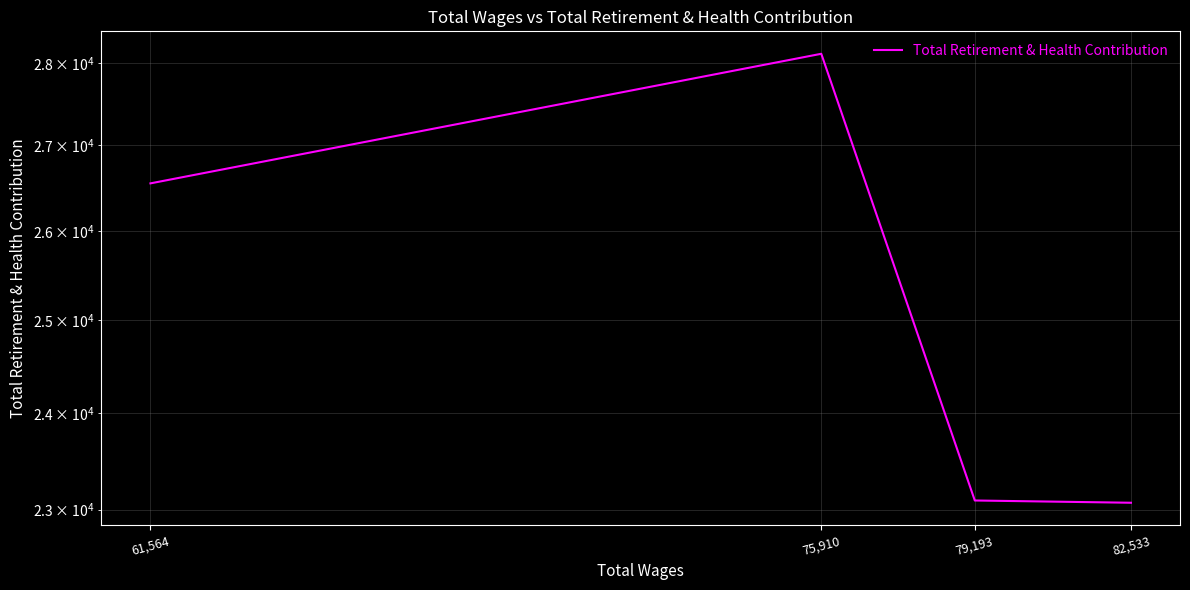

At which category does the chart reach its minimum across all series?

82,533